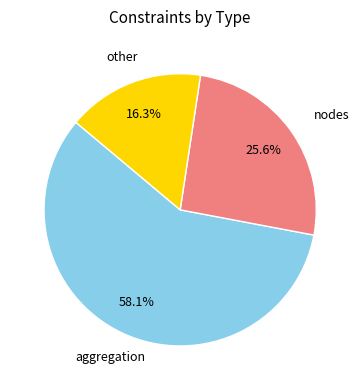

Is there any slice that represents more than half of the pie?

Yes